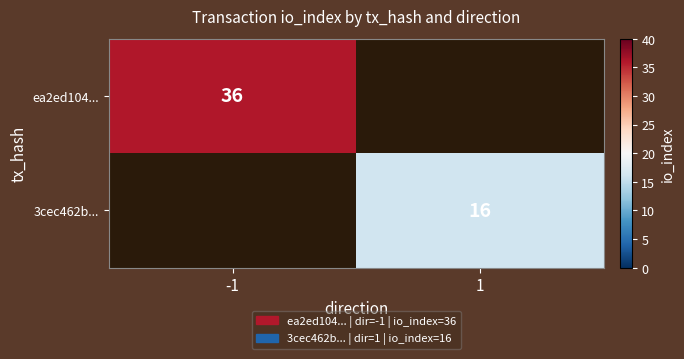

The 3cec462b... series shows 16 at 1. True or false?

True